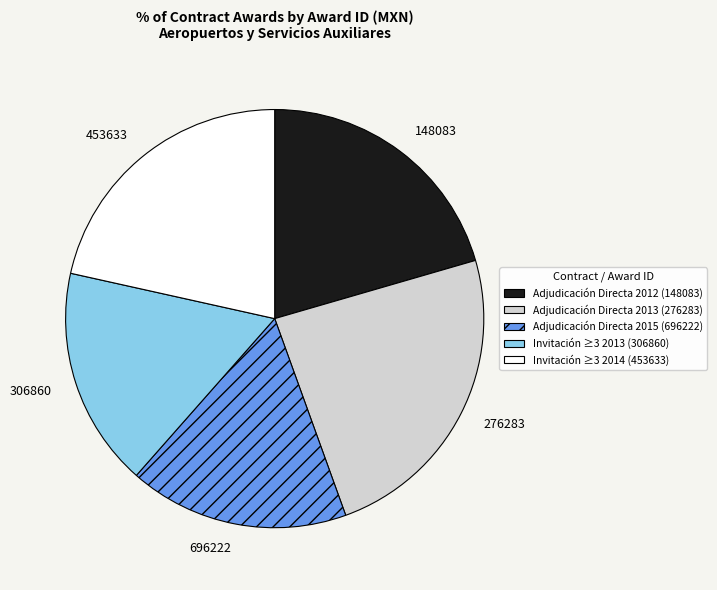

Does any single category account for the majority?

No